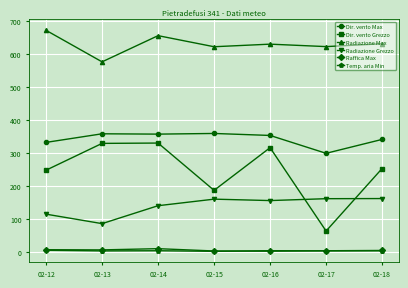

True or false: Temp. aria Min has more than 0 interior local peaks.

True